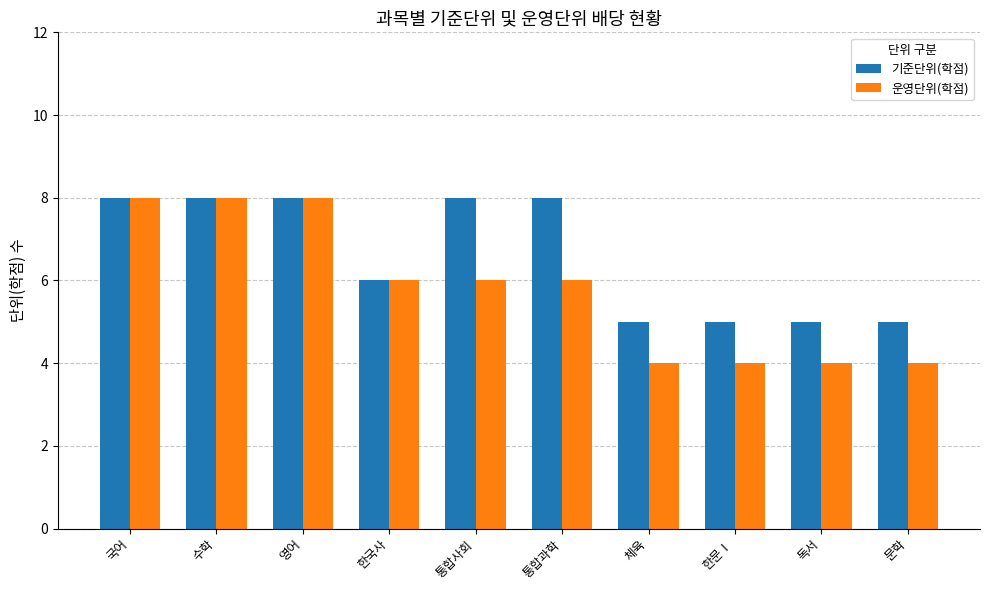

Which series has the largest total across all categories?

기준단위(학점)